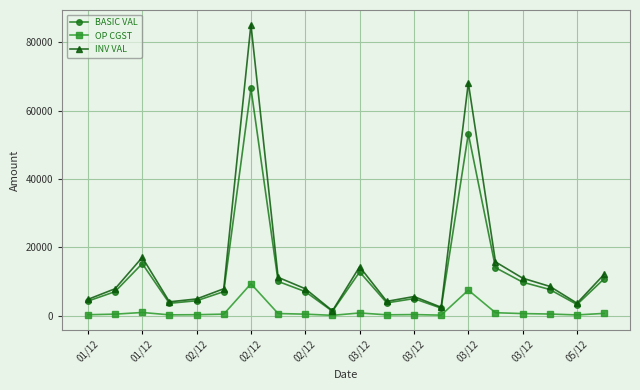

What is the difference between the second highest and second lowest values in the INV VAL series?

65767.5